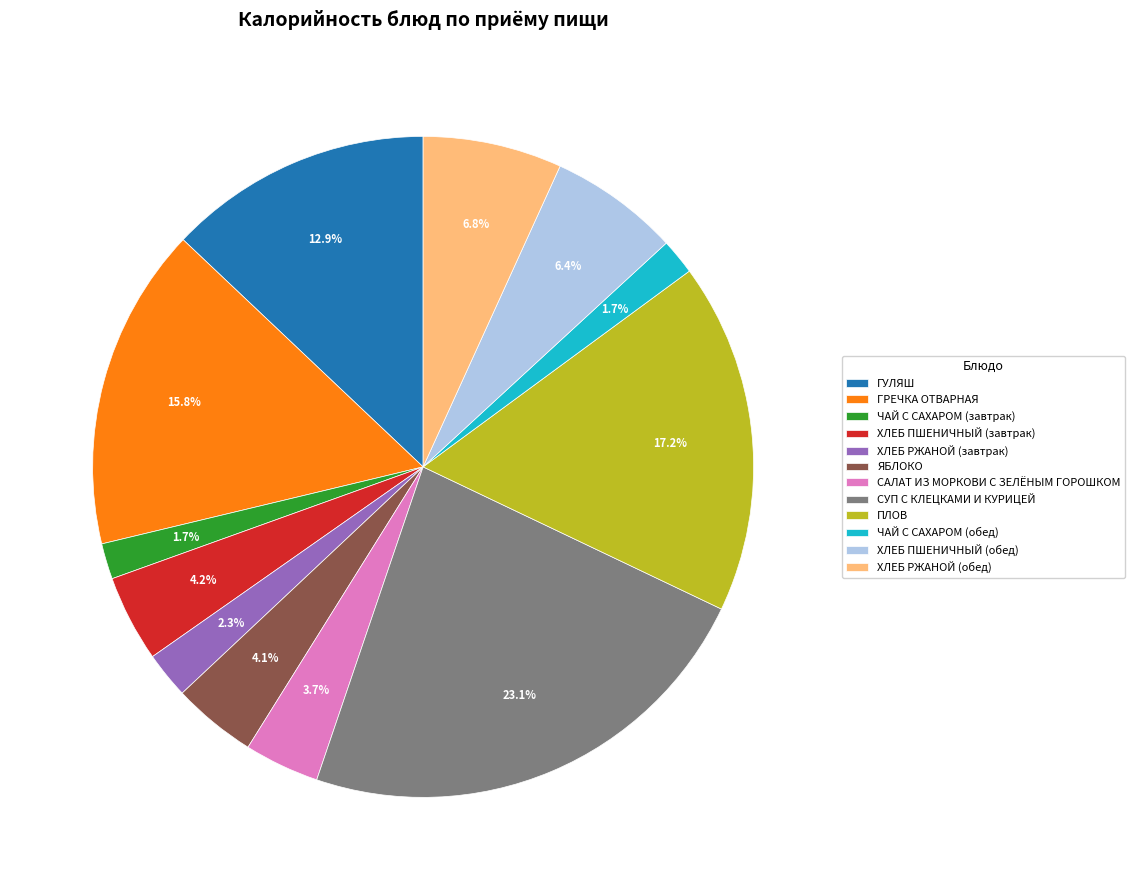

Does СУП С КЛЕЦКАМИ И КУРИЦЕЙ account for over 50% of the chart?

No